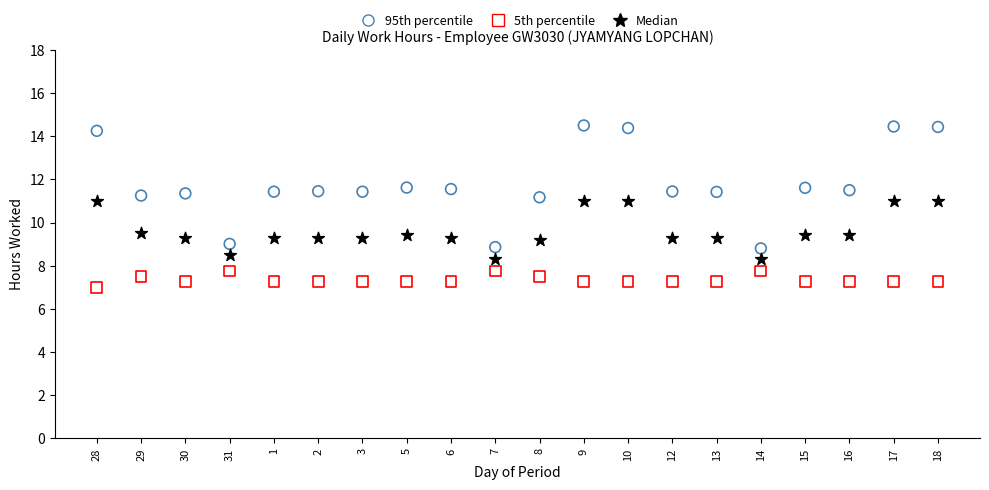

Which series has the largest Y range (max minus min)?

95th percentile